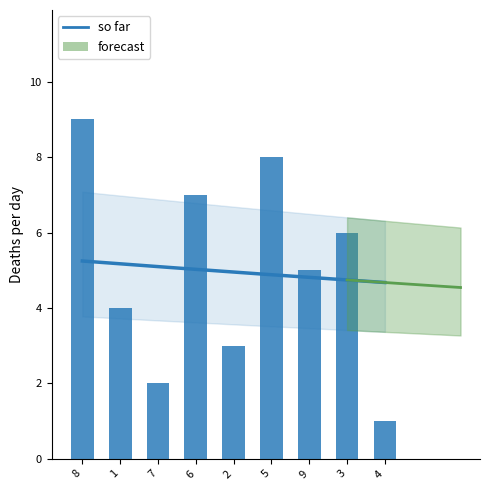

How many bars are there in total?

9